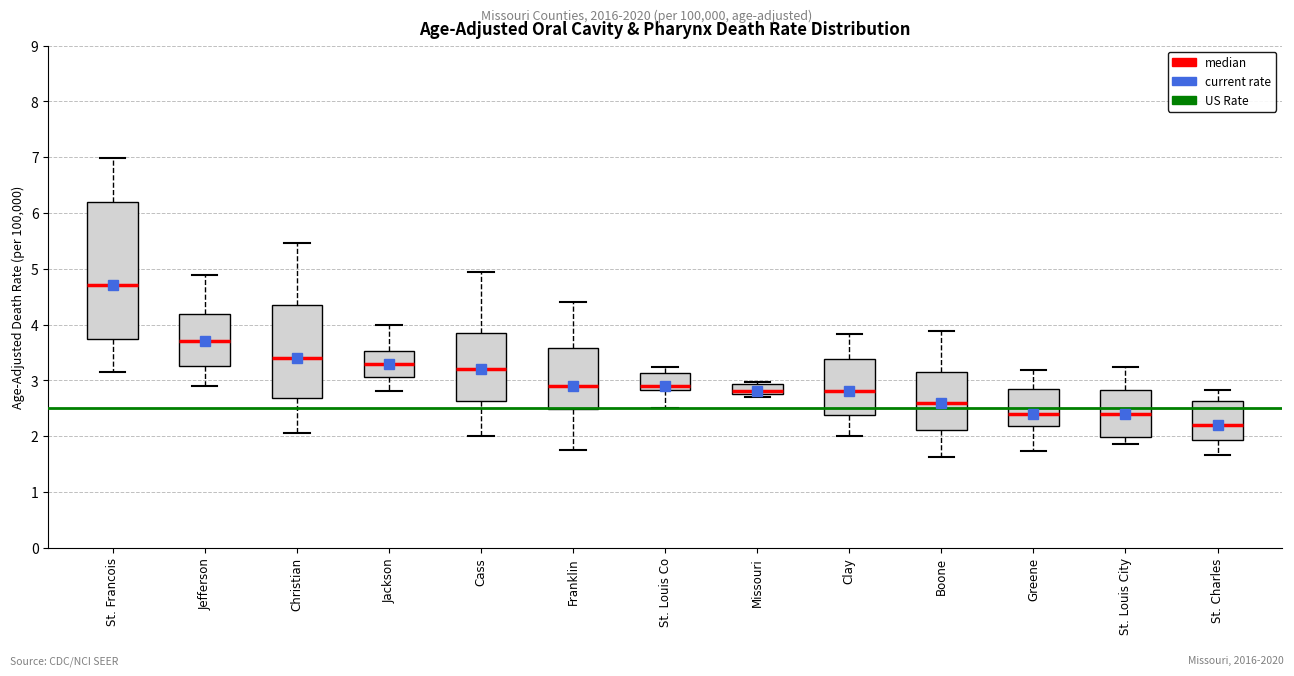

Reading left to right, transcribe this box plot: for each box, give where its median line is, the range the box spans, and where its two whiskers end, as read against the y-axis. The values are not printed on the chart, so give them approximately, as read against the axis.

St. Francois: median 4.7, box 3.7 to 6.2, whiskers 3.1 to 7.0
Jefferson: median 3.7, box 3.3 to 4.2, whiskers 2.9 to 4.9
Christian: median 3.4, box 2.7 to 4.4, whiskers 2.1 to 5.5
Jackson: median 3.3, box 3.1 to 3.5, whiskers 2.8 to 4.0
Cass: median 3.2, box 2.6 to 3.8, whiskers 2.0 to 4.9
Franklin: median 2.9, box 2.5 to 3.6, whiskers 1.8 to 4.4
St. Louis Co: median 2.9, box 2.8 to 3.1, whiskers 2.5 to 3.2
Missouri: median 2.8 (just above the box's lower edge), box 2.8 to 2.9, whiskers 2.7 to 3.0
Clay: median 2.8, box 2.4 to 3.4, whiskers 2.0 to 3.8
Boone: median 2.6, box 2.1 to 3.2, whiskers 1.6 to 3.9
Greene: median 2.4, box 2.2 to 2.8, whiskers 1.7 to 3.2
St. Louis City: median 2.4, box 2.0 to 2.8, whiskers 1.9 to 3.2
St. Charles: median 2.2, box 1.9 to 2.6, whiskers 1.7 to 2.8